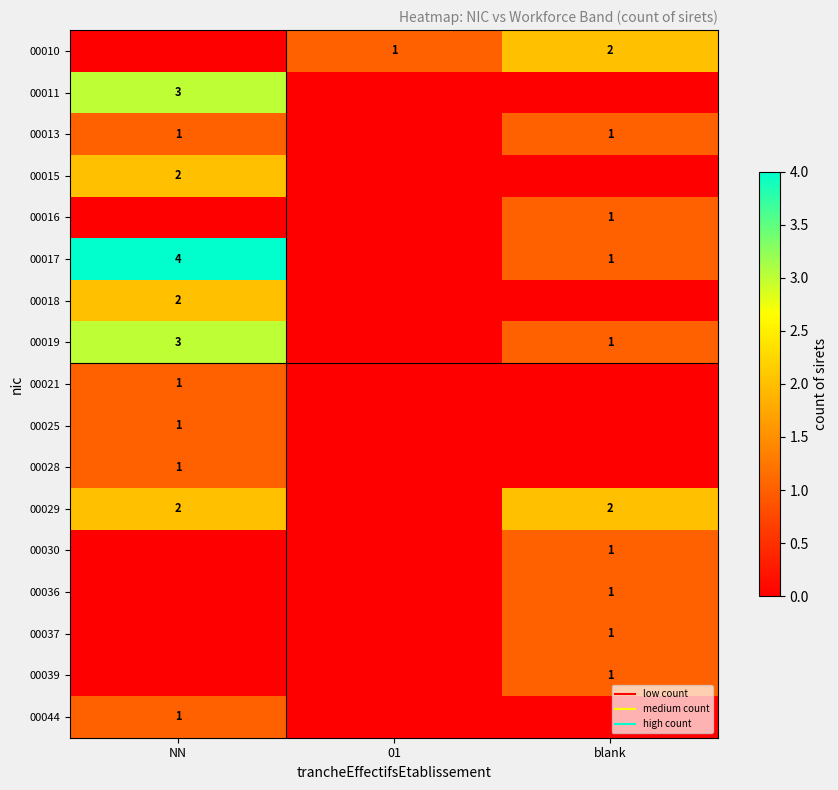

The value of 00019 at blank is 1. True or false?

False